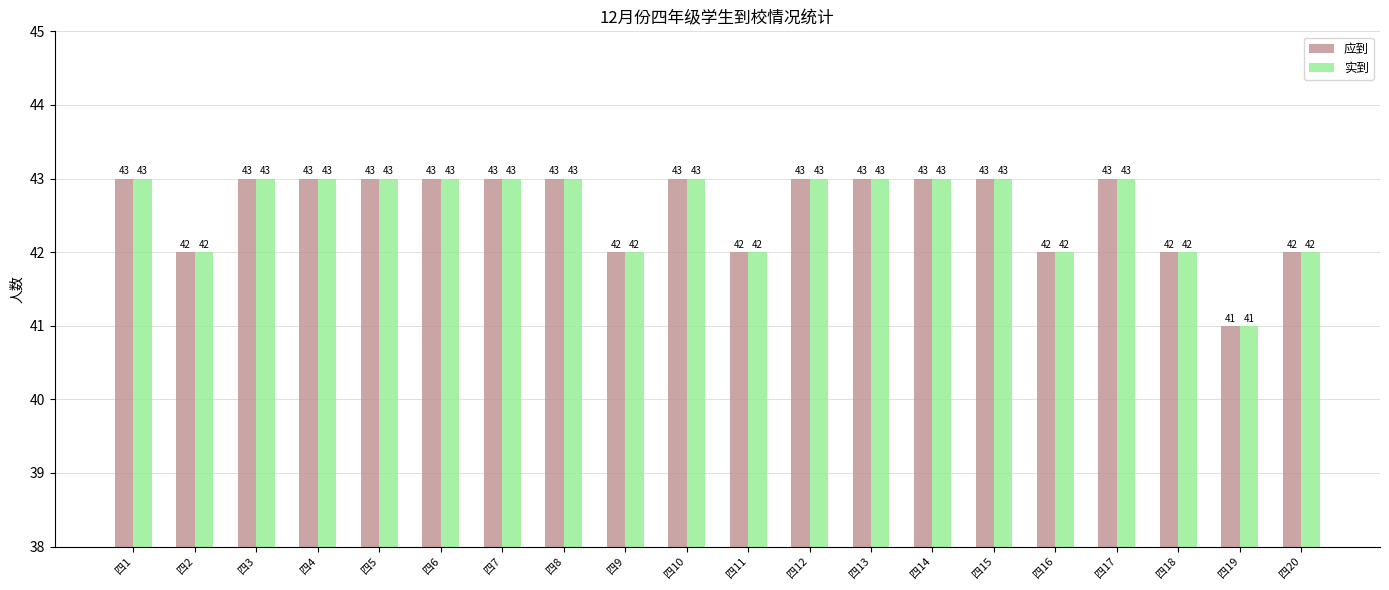

Reading right to left, what are all the values shown in this chart?

应到: 42	41	42	43	42	43	43	43	43	42	43	42	43	43	43	43	43	43	42	43
实到: 42	41	42	43	42	43	43	43	43	42	43	42	43	43	43	43	43	43	42	43